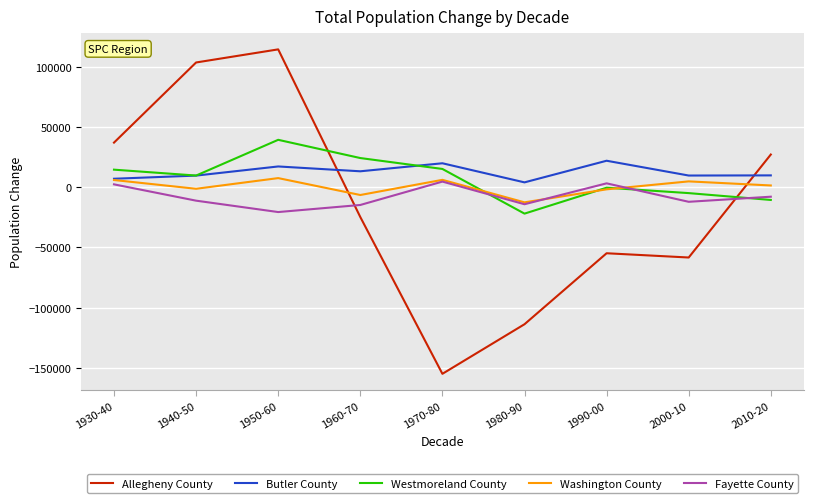

What is the sum of all Westmoreland County values?

65908